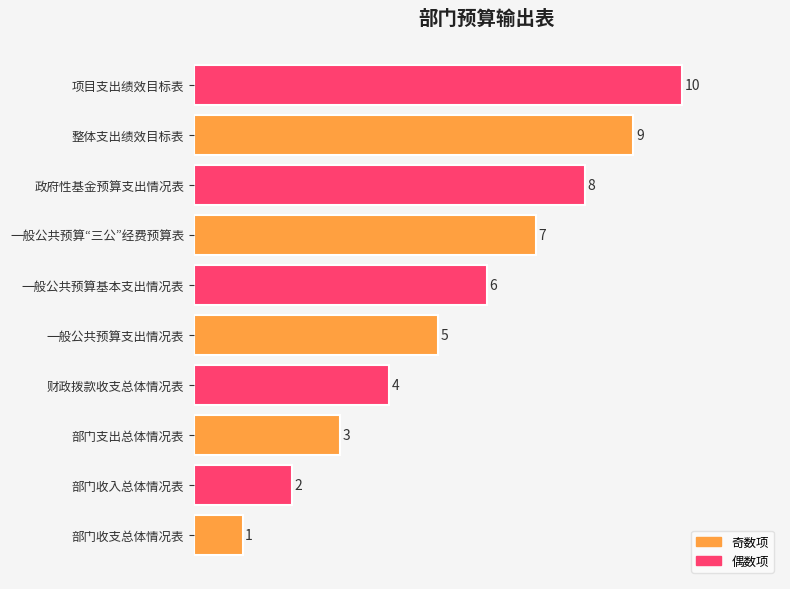

Does the chart contain any negative values?

No